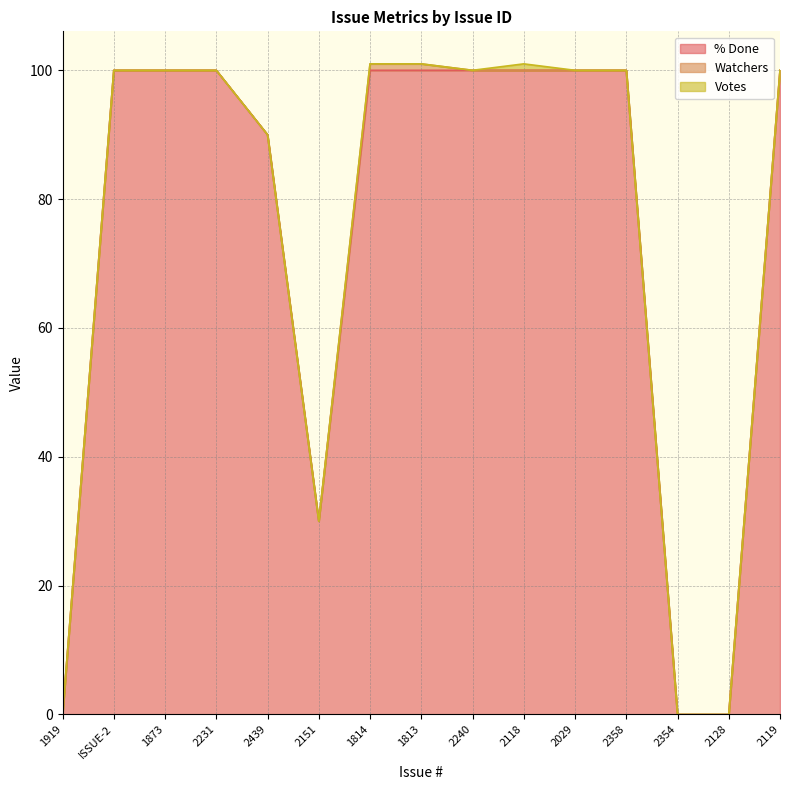

How many lines are shown in the chart?

3